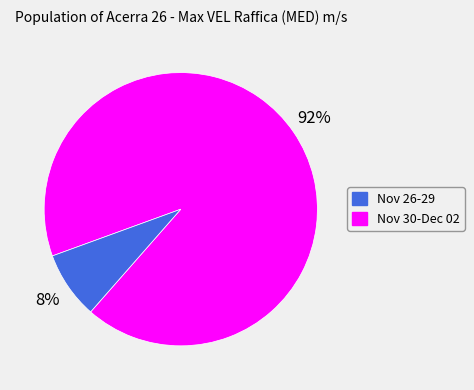

To the nearest percent, what is the average slice percentage?

50%